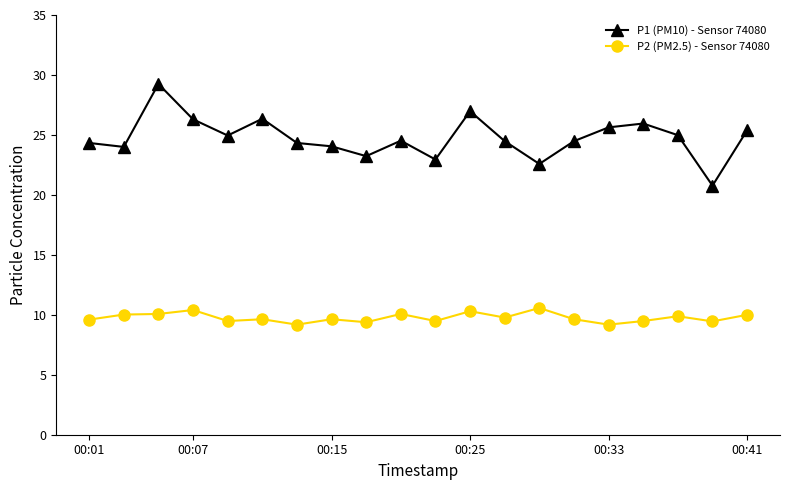

What is the minimum value for P2 (PM2.5) - Sensor 74080?

9.2